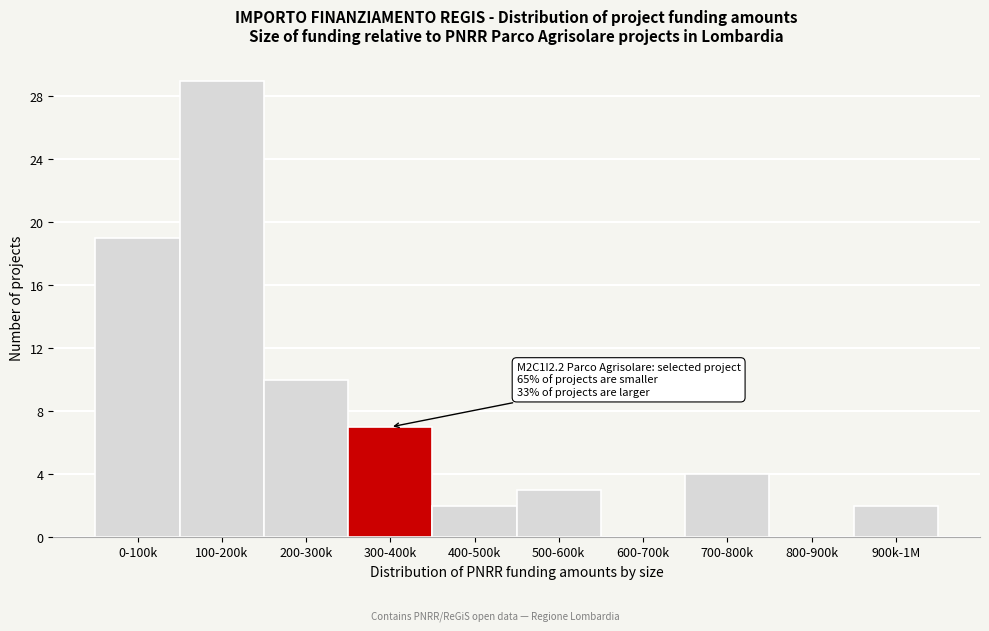

Reading left to right, extract all data points from this chart.

0-100k=19	100-200k=29	200-300k=10	300-400k=7	400-500k=2	500-600k=3	600-700k=0	700-800k=4	800-900k=0	900k-1M=2